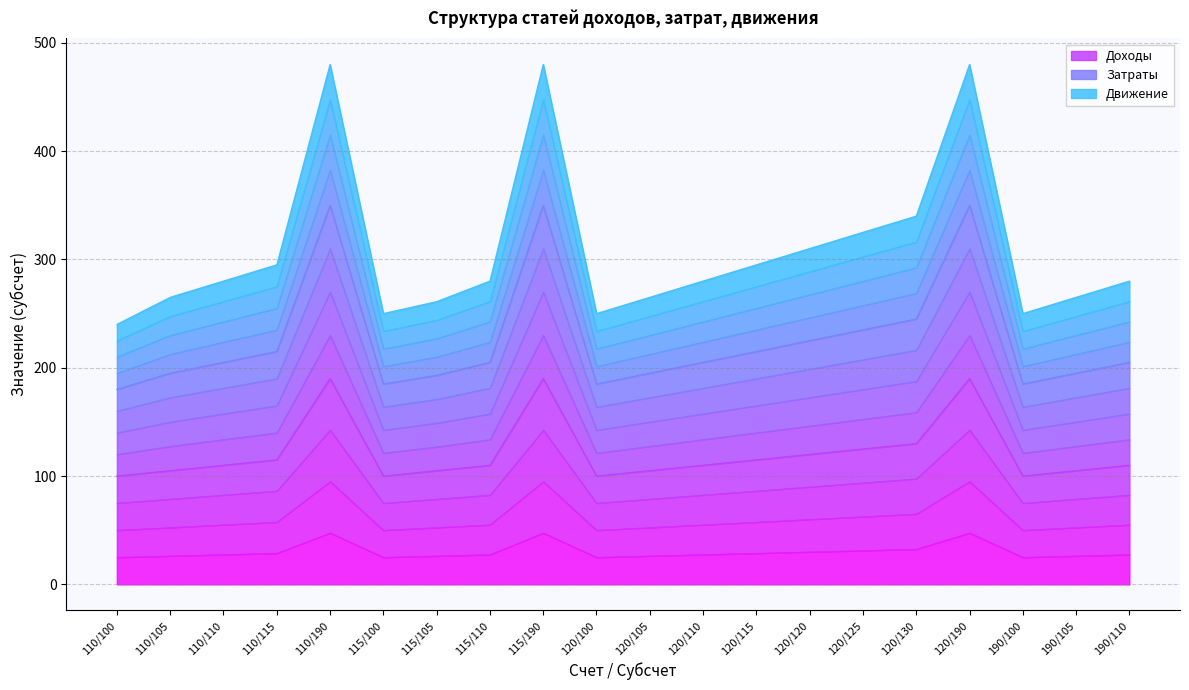

What is the label of the 20th point from the right?

110/100